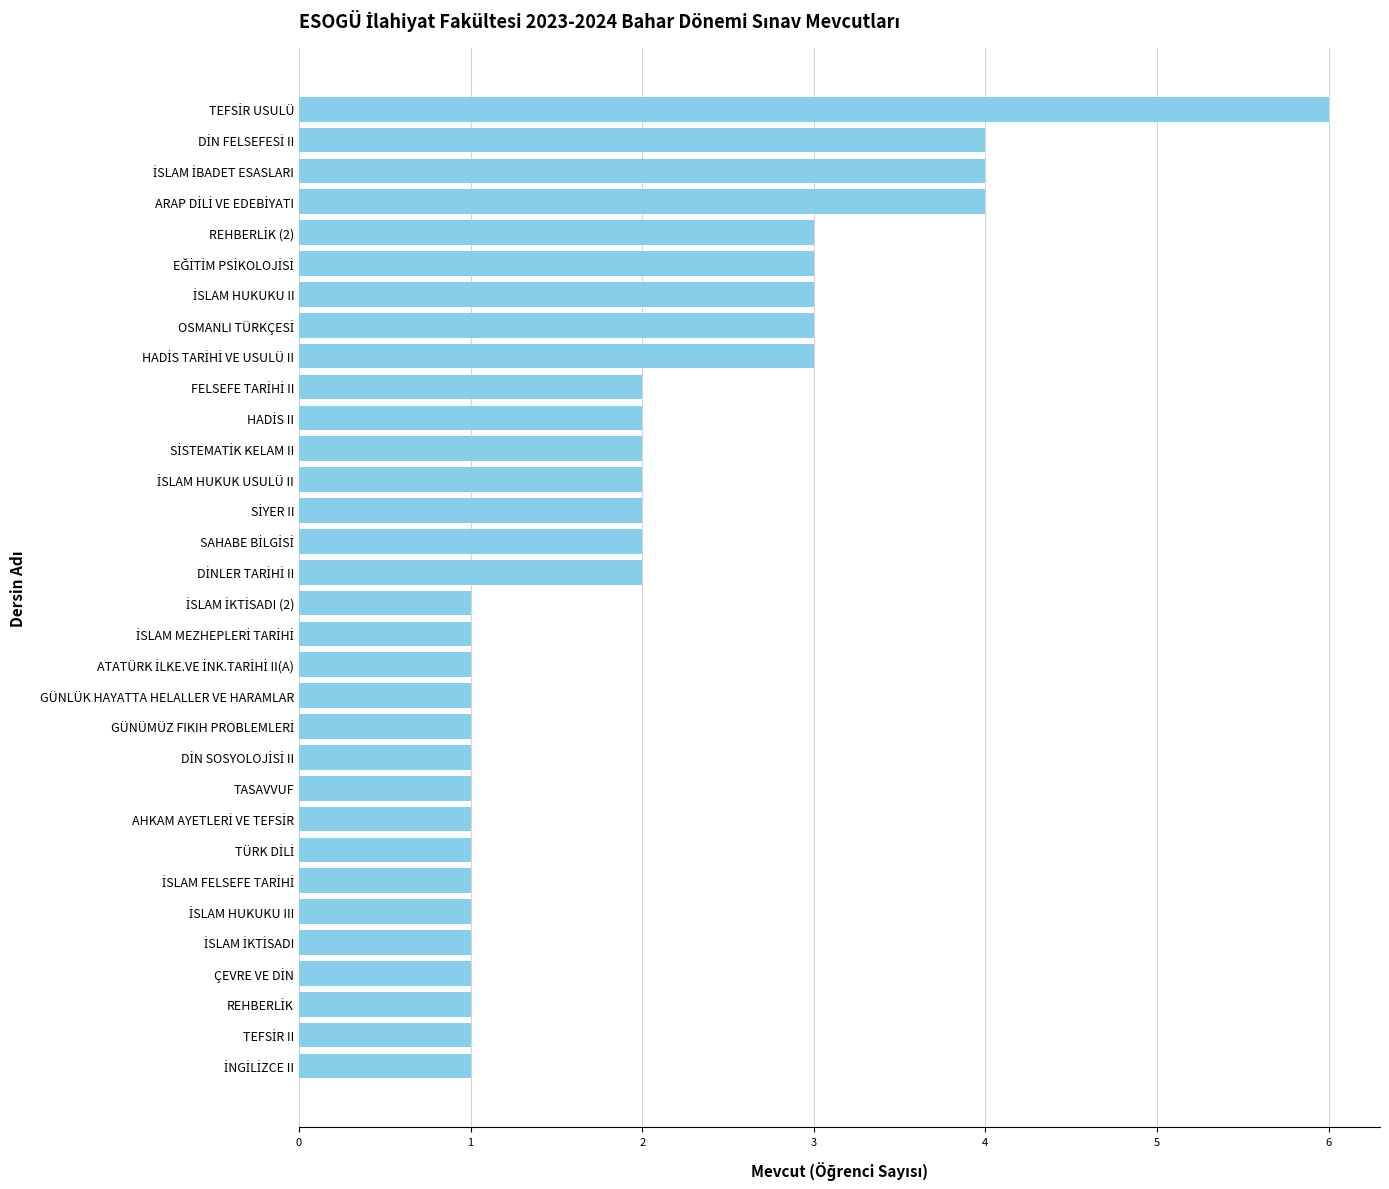

True or false: the data shows 1 at TASAVVUF.

True